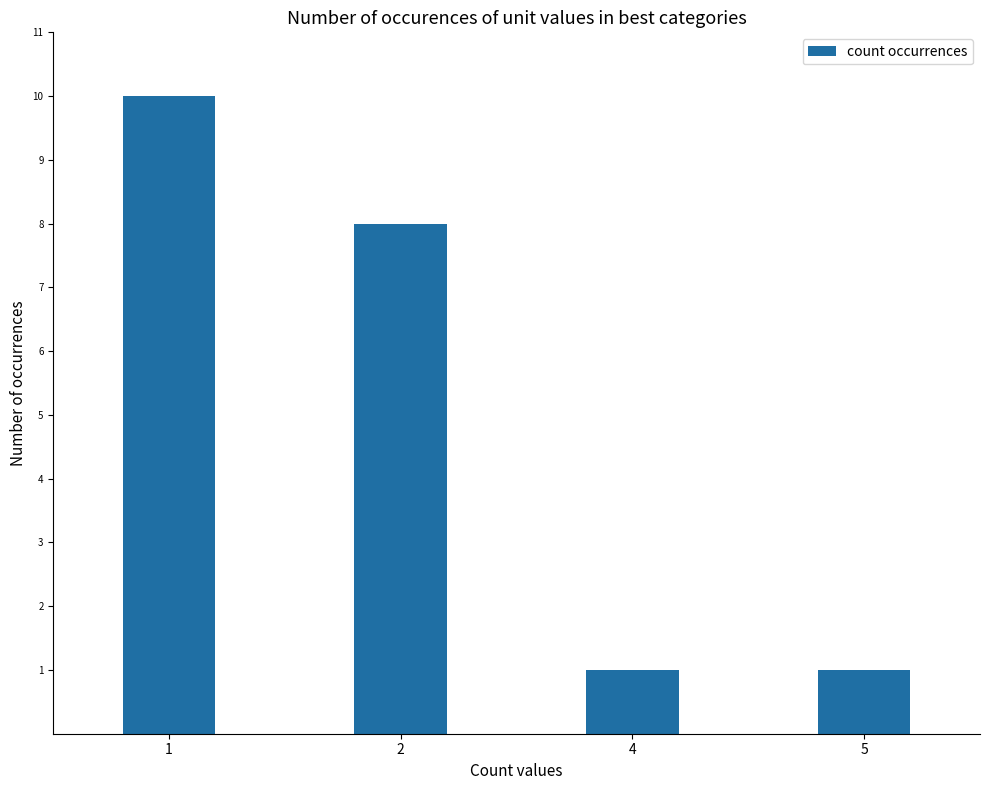

How many bars are there in total?

4